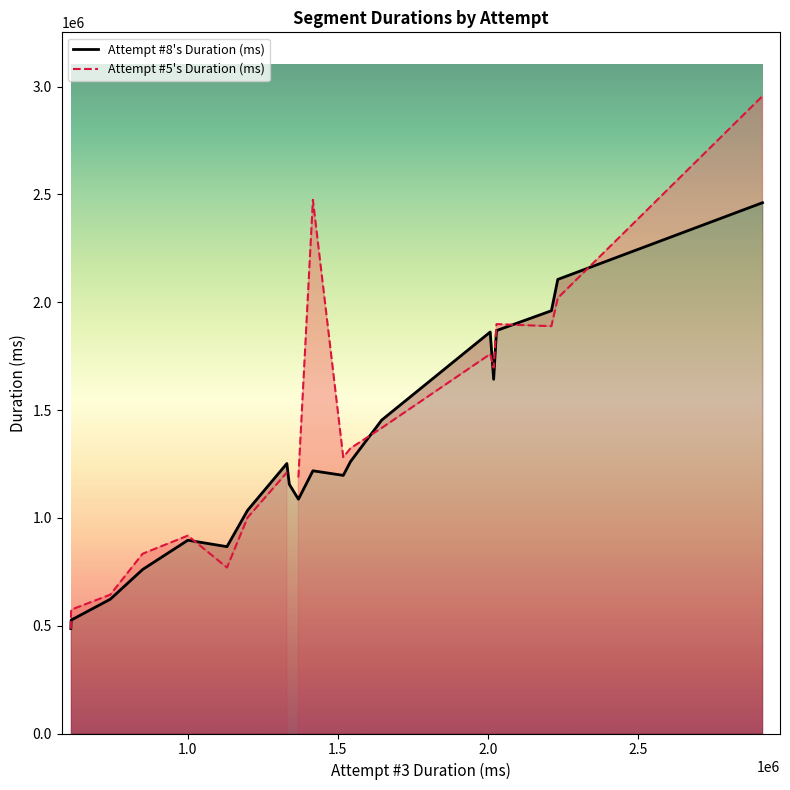

What is the lowest value of the Attempt #8's Duration (ms) series?

486865